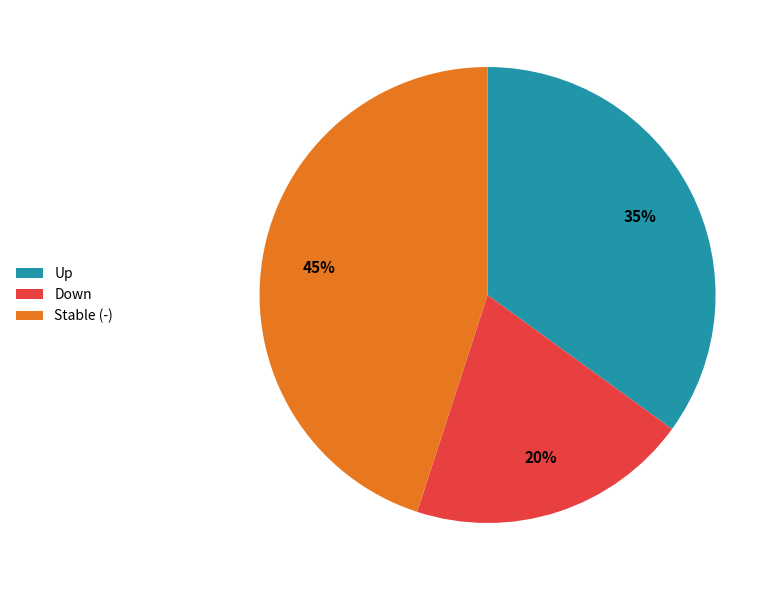

To the nearest percent, what portion does Stable (-) represent?

45%